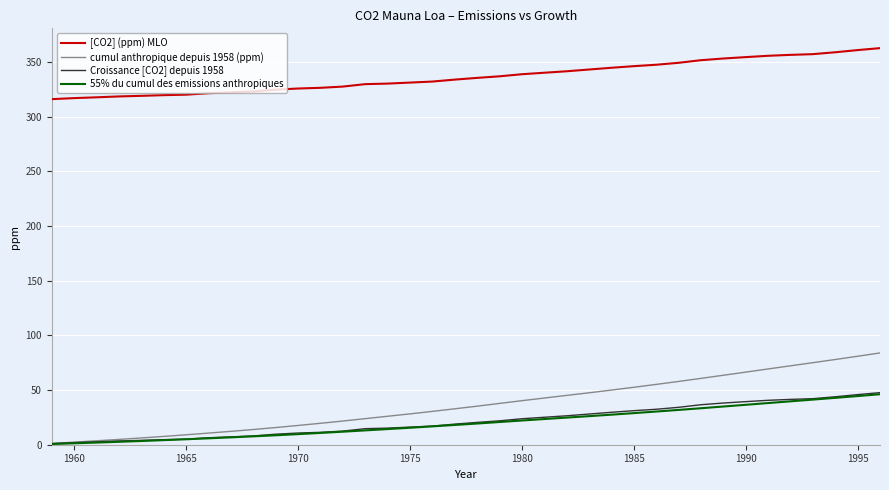

Which series has the largest total across all categories?

[CO2] (ppm) MLO